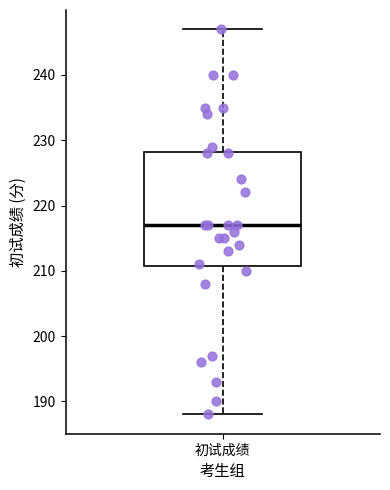

Where is the upper edge of the box for 初试成绩 on the y-axis? The values are not printed on the chart, so give them approximately, as read against the axis.

228